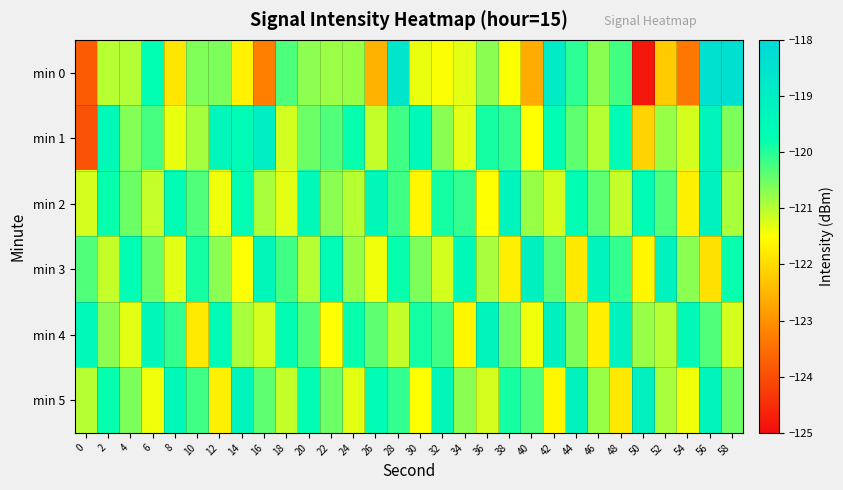

Which has a higher value, 10 or 8?

10